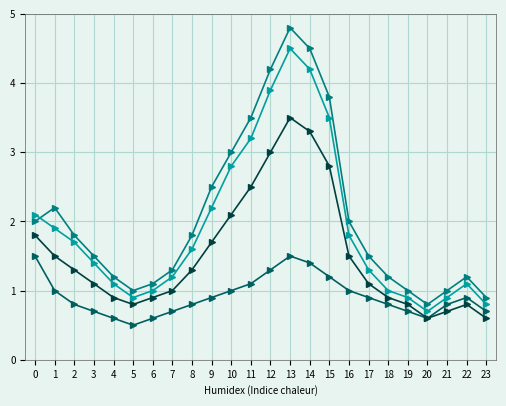

What is the spread (max minus min) of values at 3?

0.8